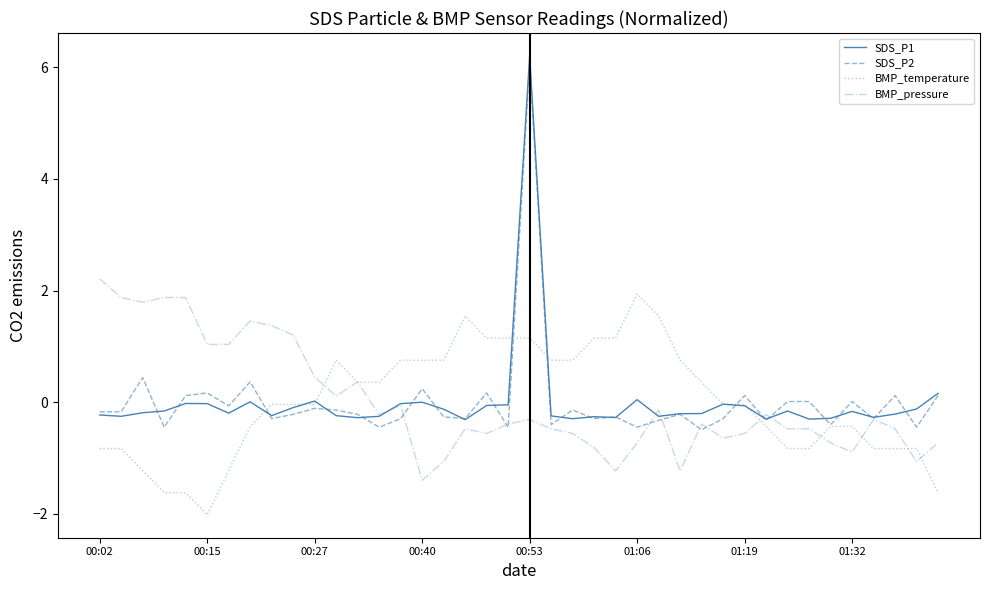

In SDS_P1, how many points are higher than both neighbors (excluding endpoints)?

10